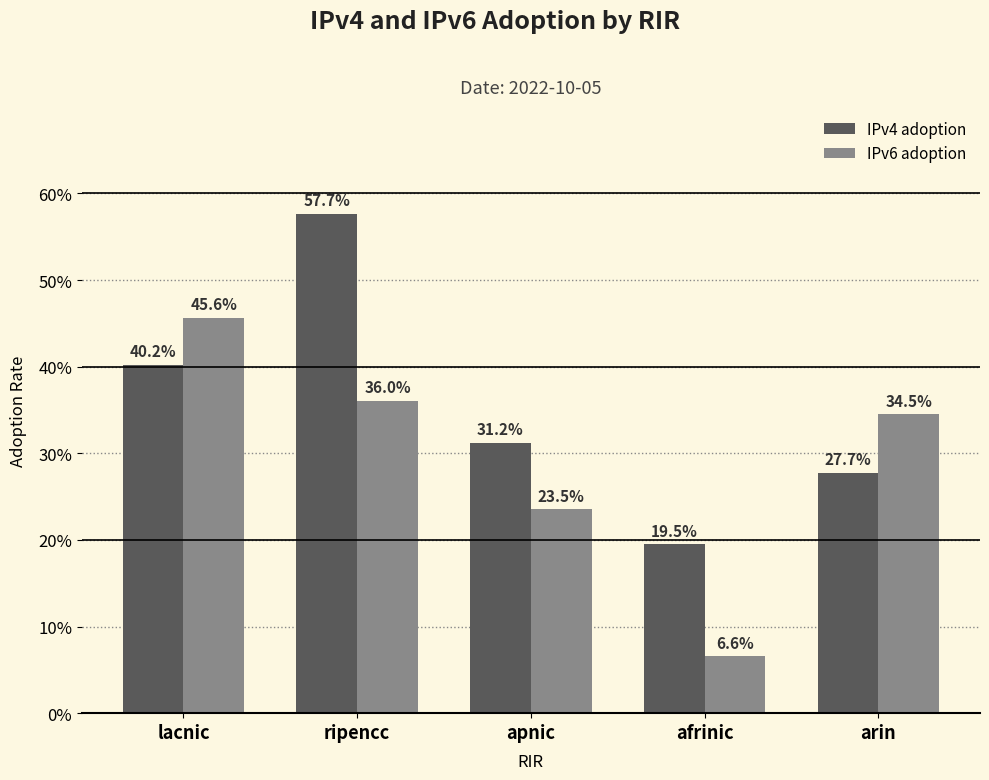

Reading left to right, extract all data points from this chart.

IPv4 adoption: lacnic=0.4	ripencc=0.6	apnic=0.3	afrinic=0.2	arin=0.3
IPv6 adoption: lacnic=0.5	ripencc=0.4	apnic=0.2	afrinic=0.1	arin=0.3